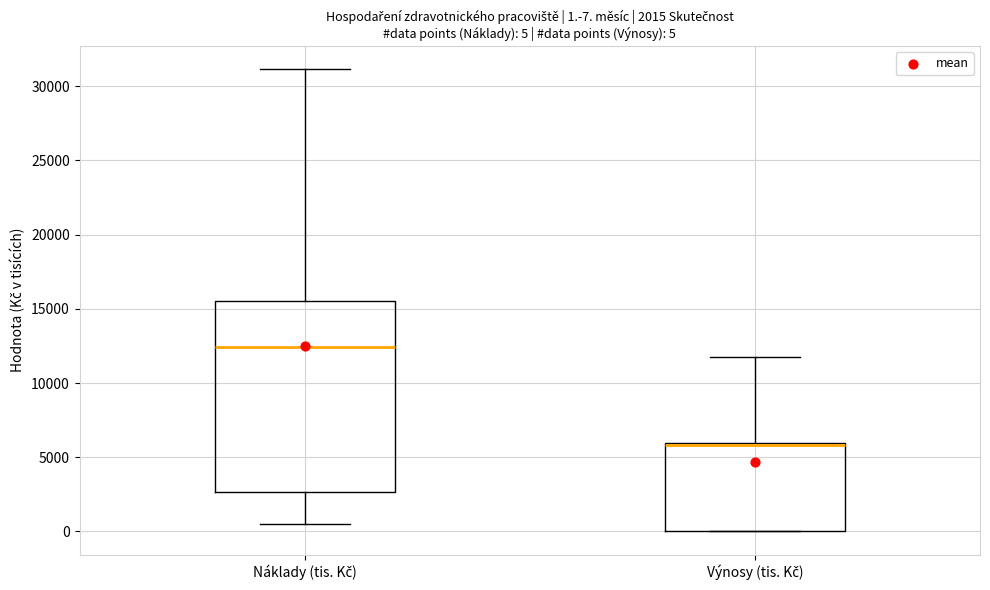

Comparing the boxes themselves (not the whiskers), which one is the tallest?

Náklady (tis. Kč)